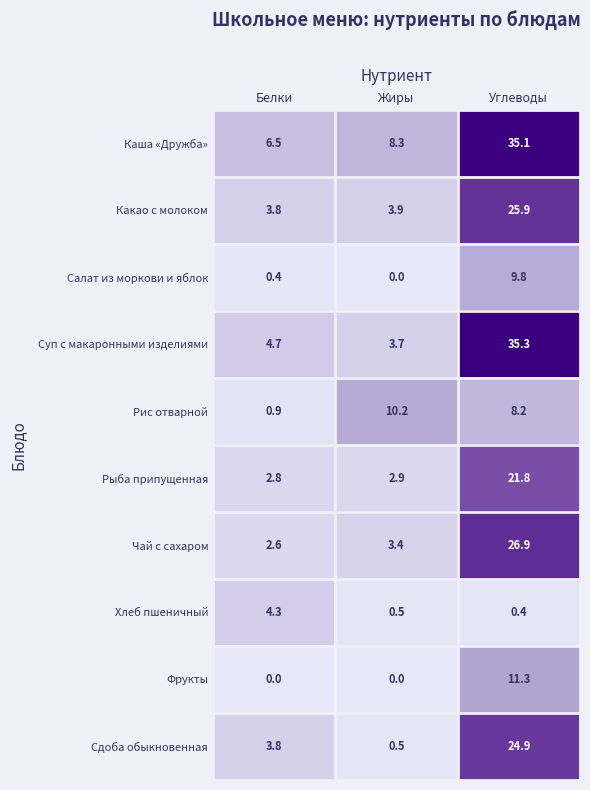

Where does the Сдоба обыкновенная series first go above 3?

Белки